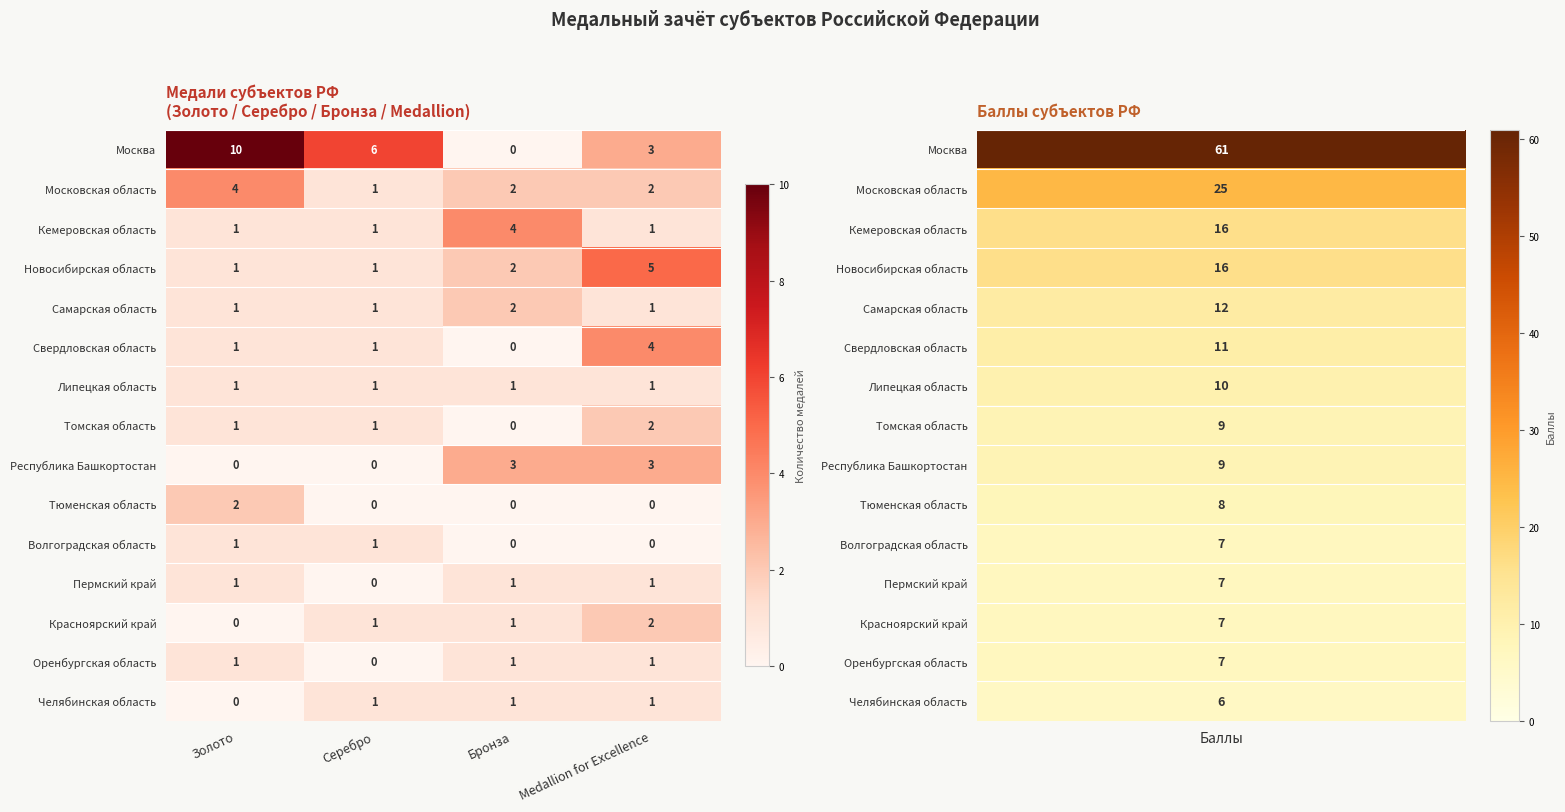

Which series has the largest total across all categories?

Москва